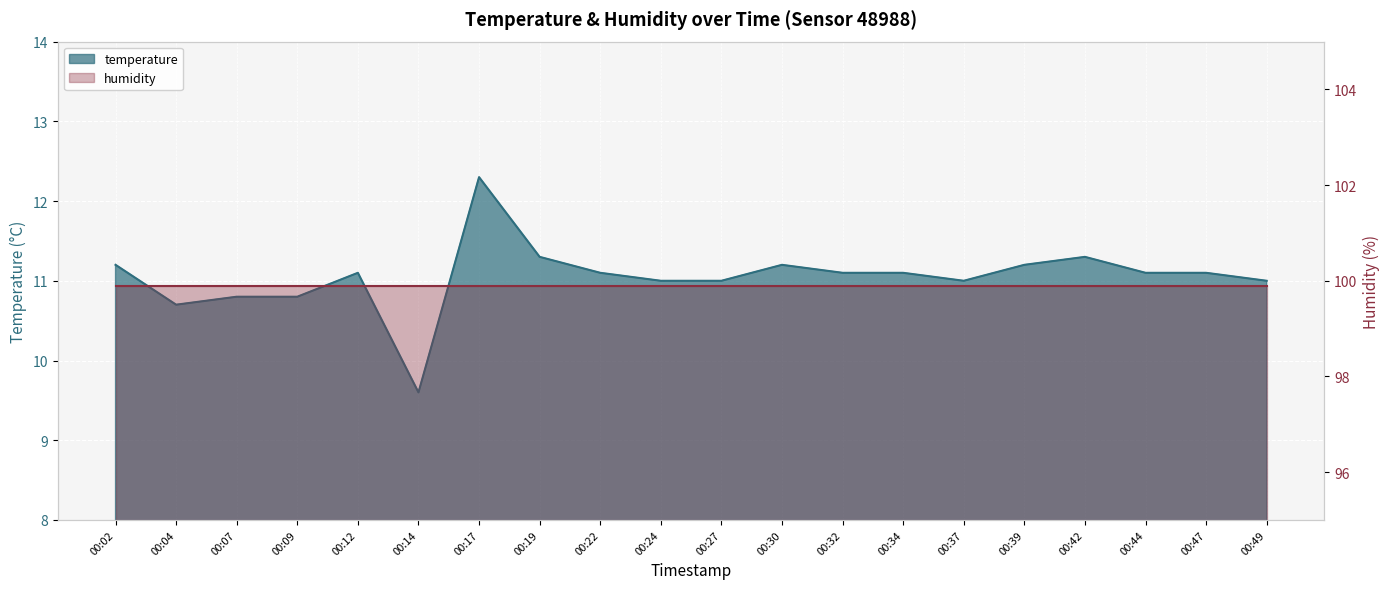

Is it true that the value at 00:04 is 10.7?

True